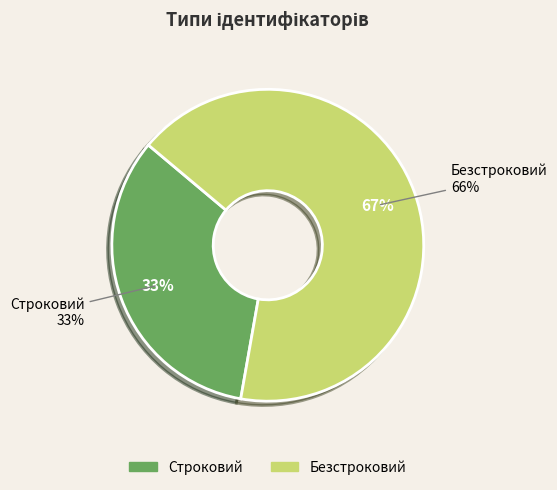

Which category has the smallest portion of the pie?

Строковий